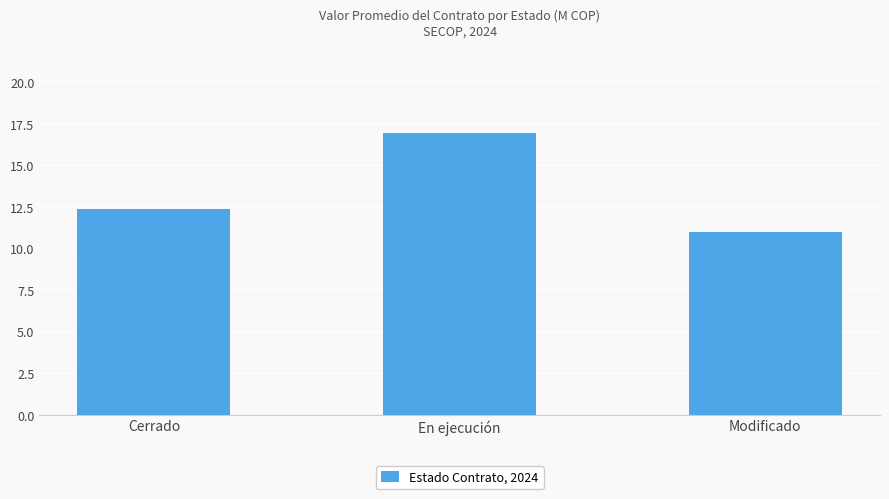

Between En ejecución and Modificado, which is larger?

En ejecución